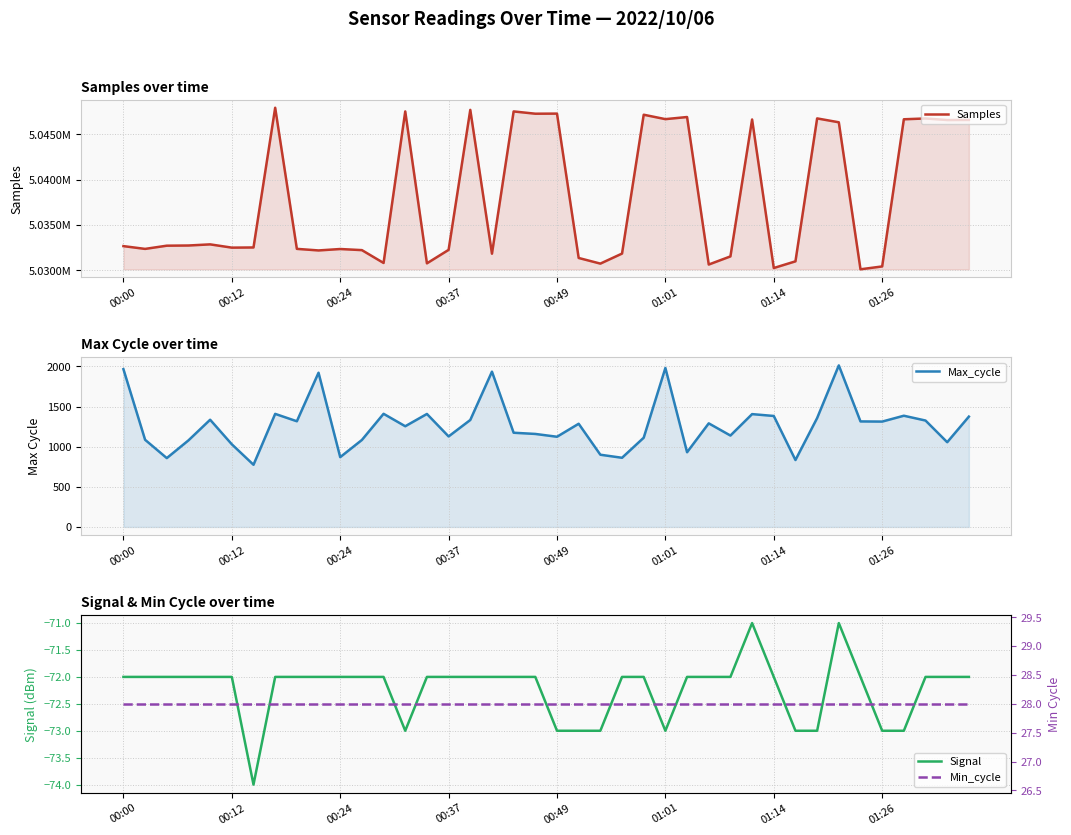

Is the value of Signal at 00:00 greater than the value of Min_cycle at 01:14?

No